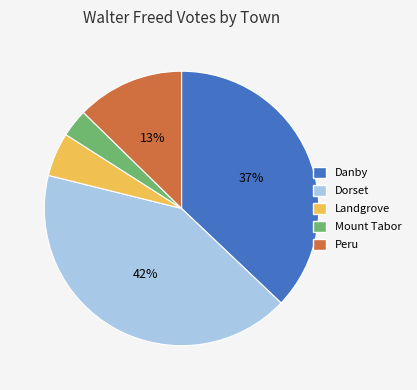

Which category has the biggest portion of the pie?

Dorset